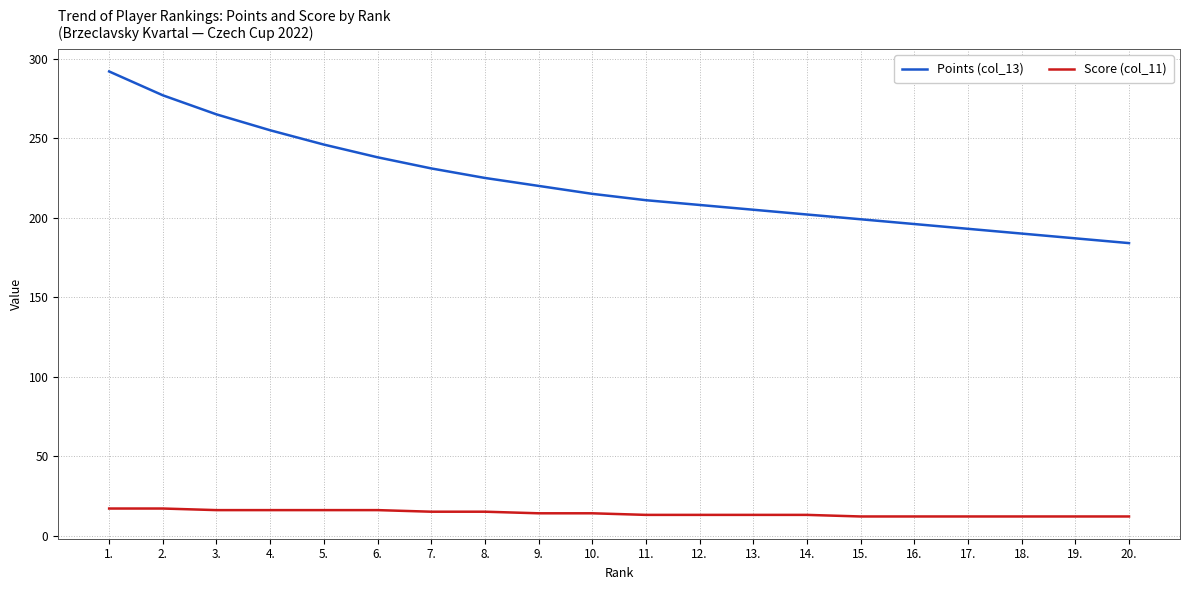

Between 8. and 15., which series saw the biggest shift?

Points (col_13)